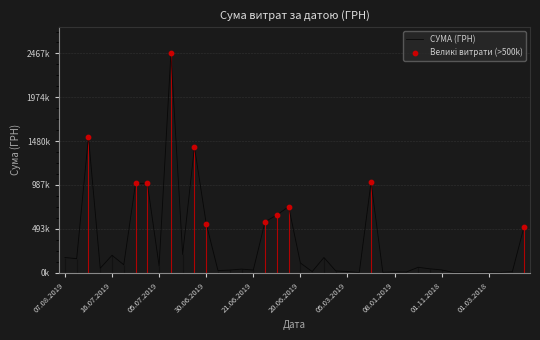

What is the change in value from 20.09.2018 to 11.04.2018?

+1572.0